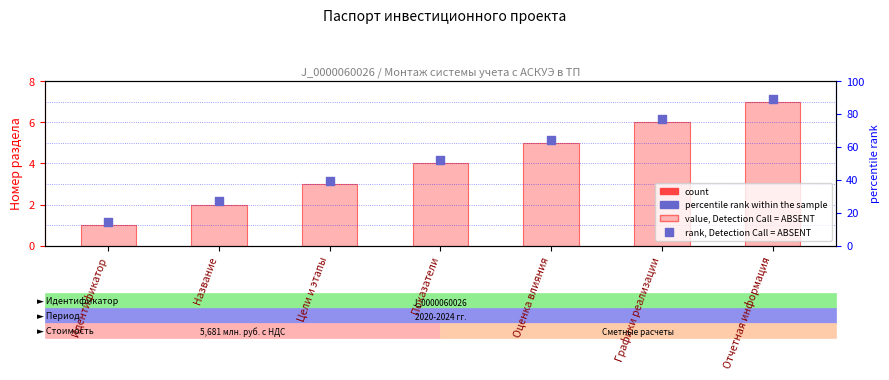

At how many categories does at least one series exceed 2?

6